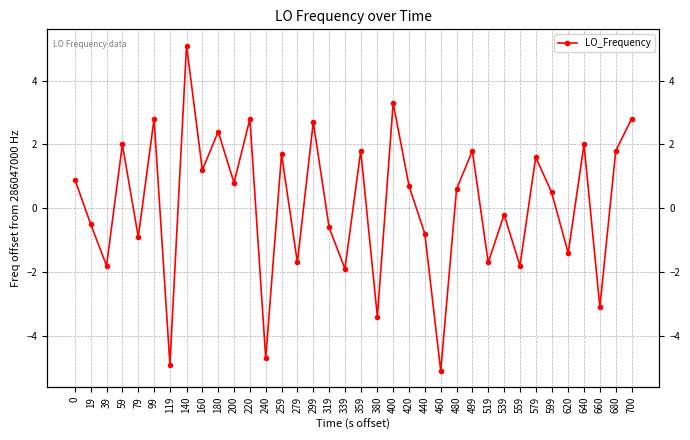

Which label corresponds to the largest value in the chart?

140